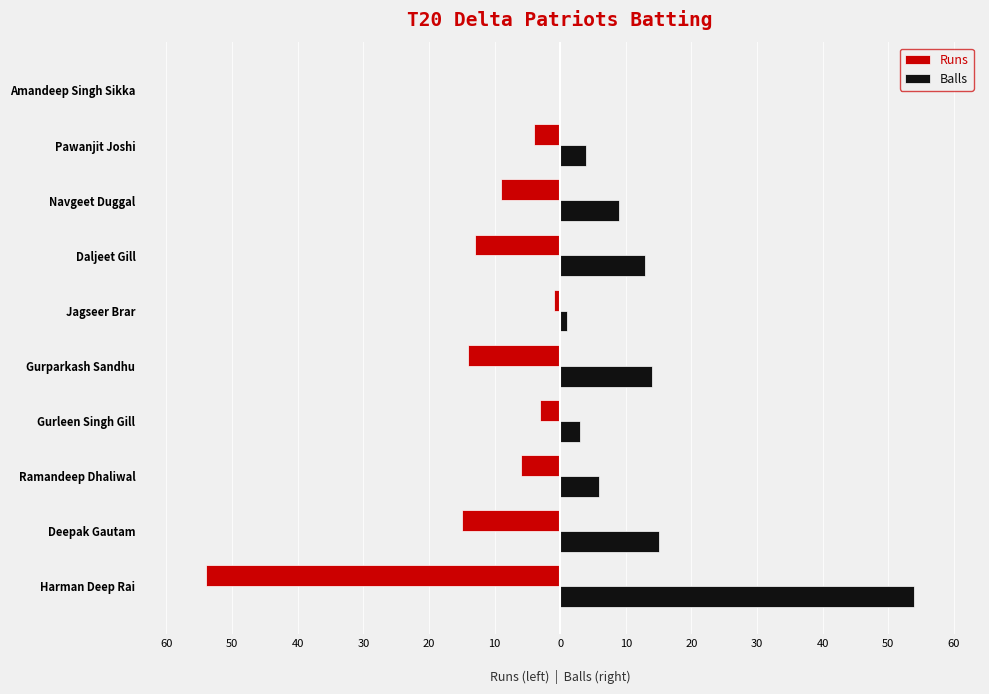

What are all the series names shown in the legend?

Runs, Balls